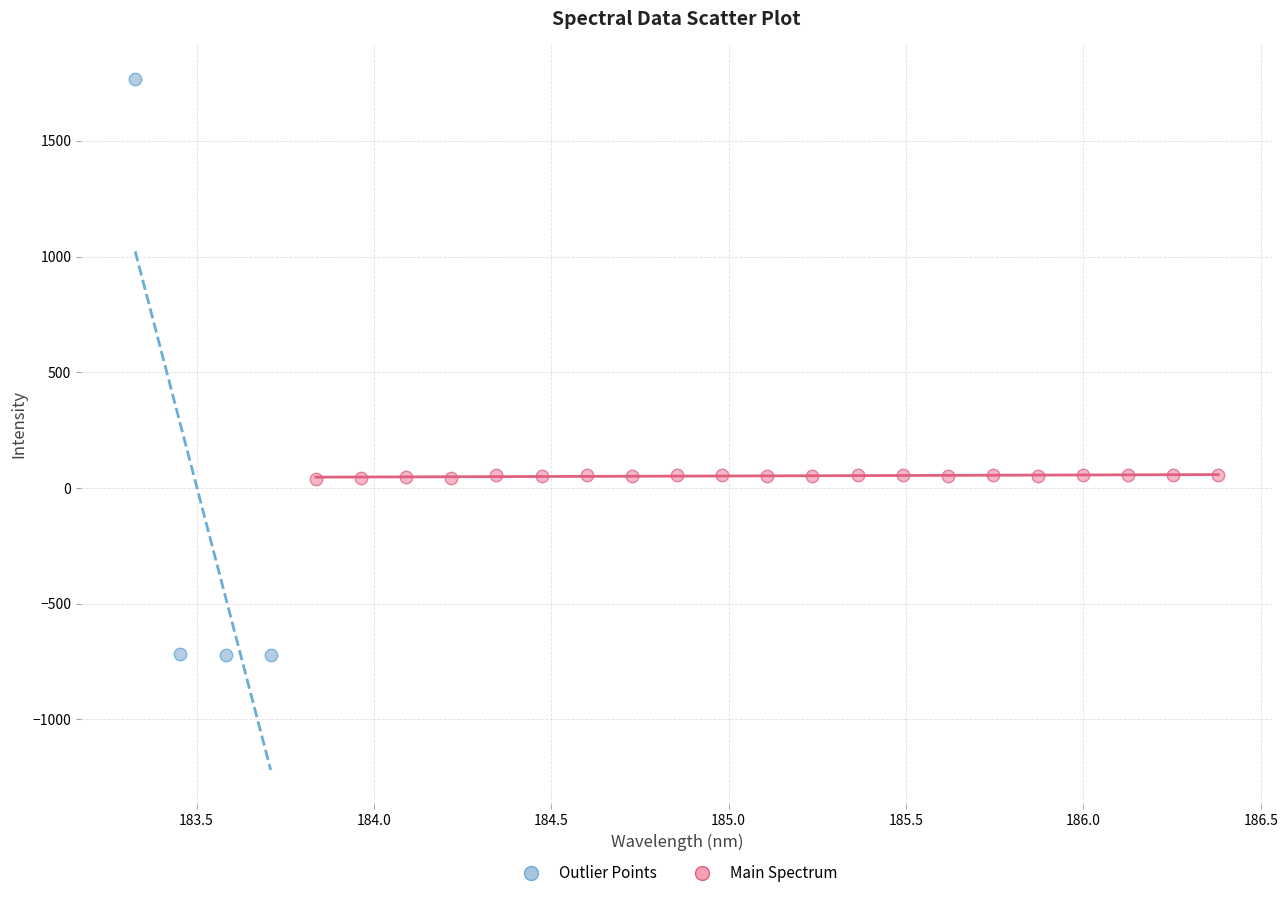

Which series has the widest spread of Y values?

Outlier Points